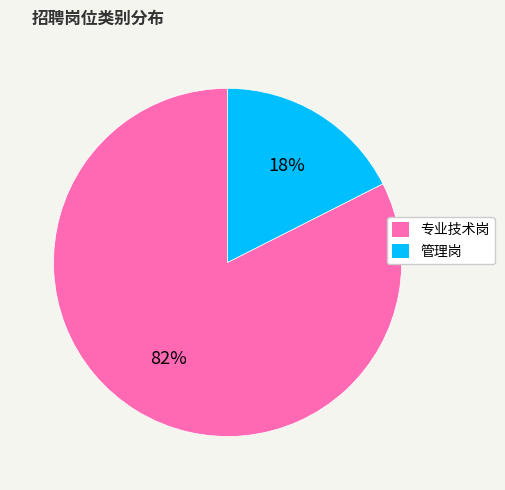

Combined, do 专业技术岗 and 管理岗 account for over 50%?

Yes